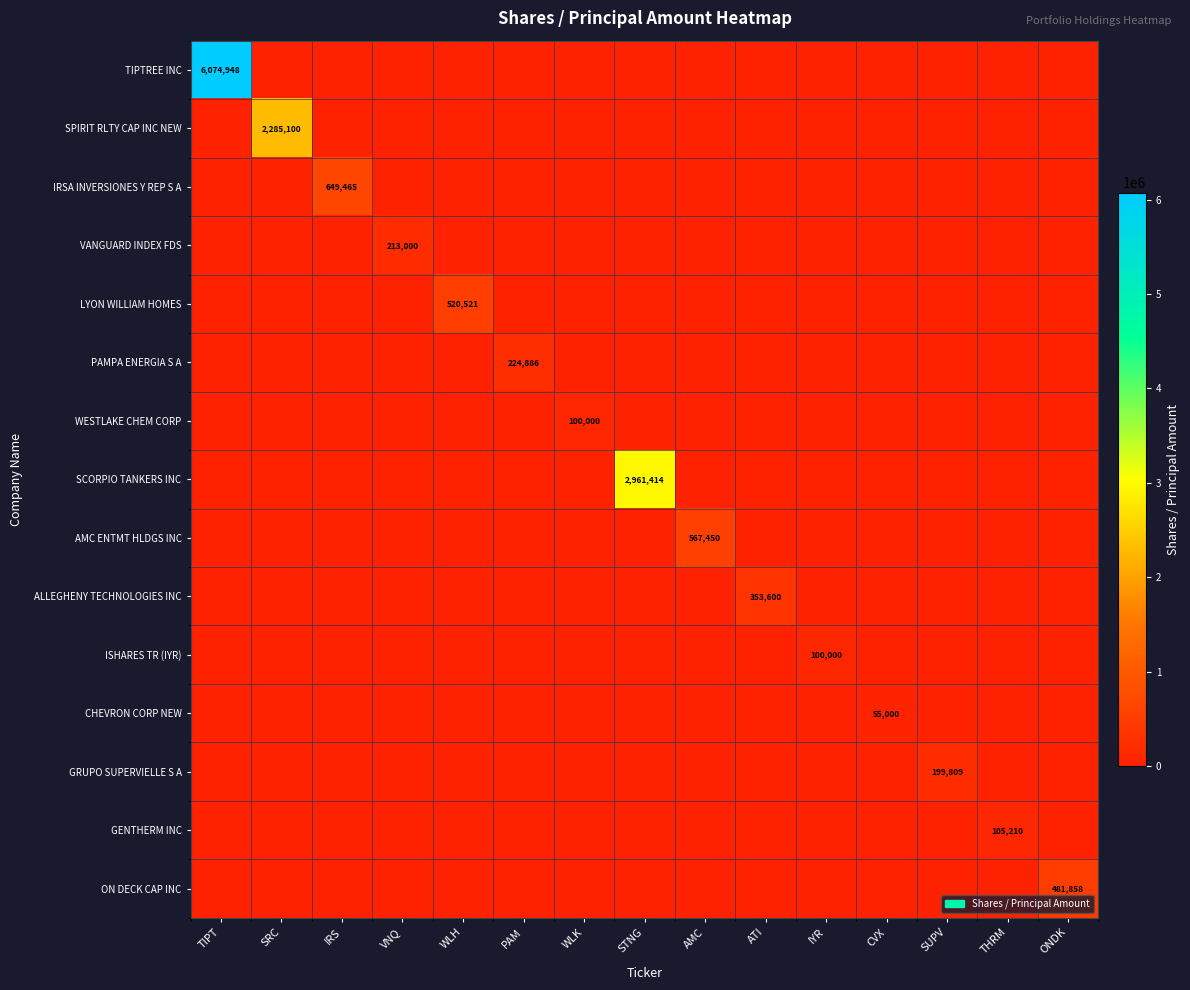

Which series has the largest total across all categories?

TIPTREE INC